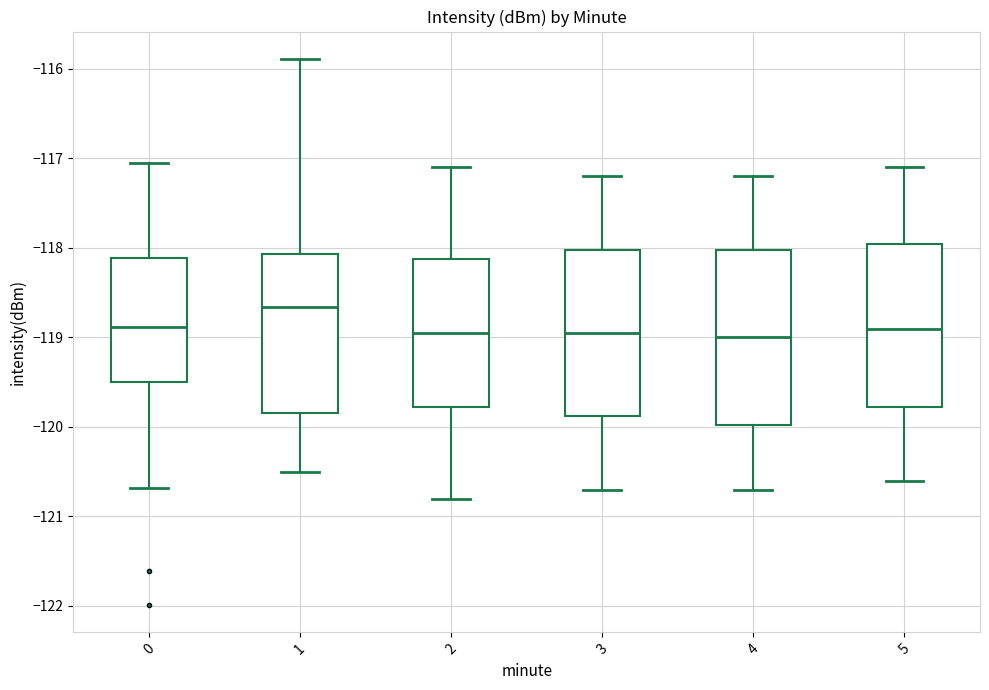

Where is the lower edge of the box at x = 5 on the y-axis? The values are not printed on the chart, so give them approximately, as read against the axis.

-119.8